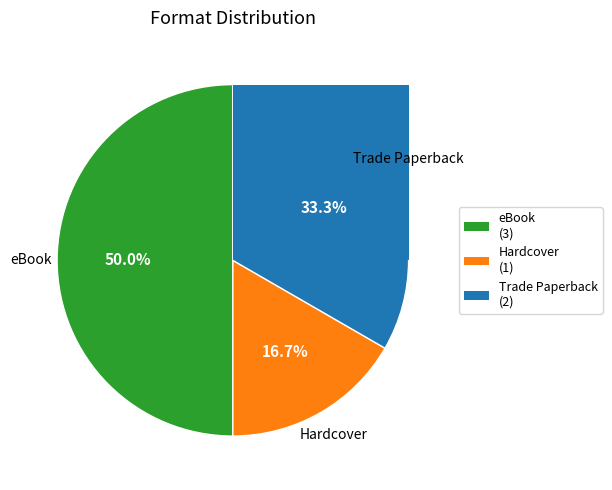

Count the number of slices in the pie.

3